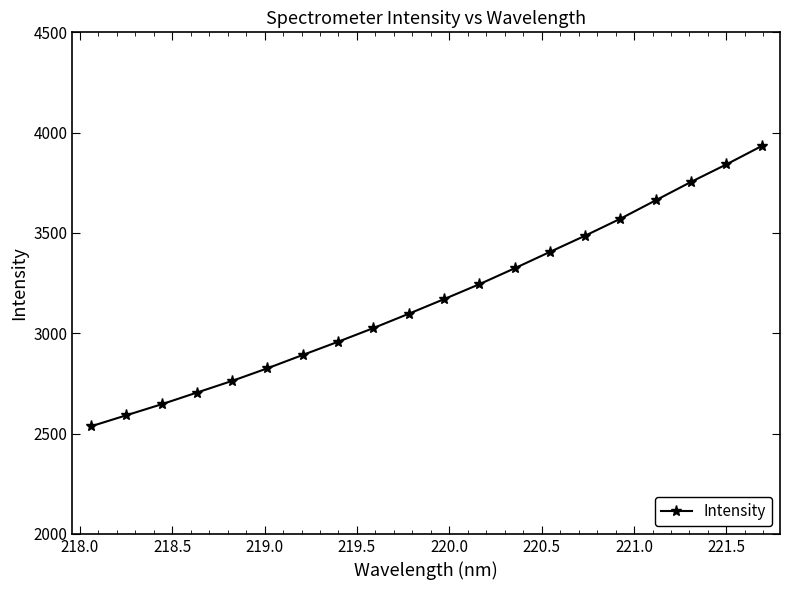

What is the sum of all values?

63430.1